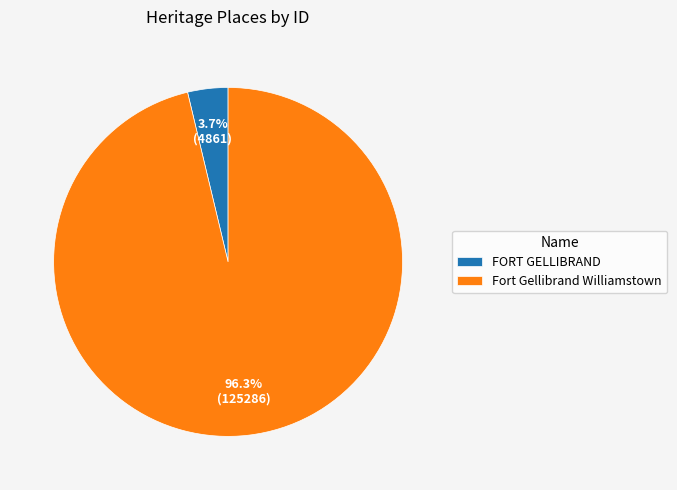

Between FORT GELLIBRAND and Fort Gellibrand Williamstown, which is larger?

Fort Gellibrand Williamstown